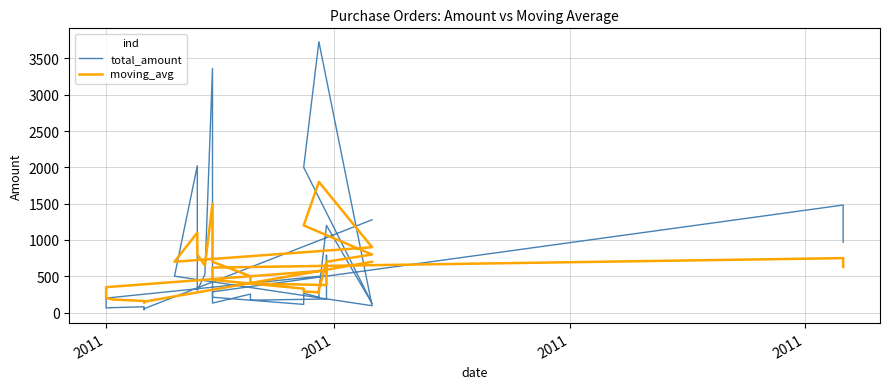

Which series has the widest spread of values?

total_amount